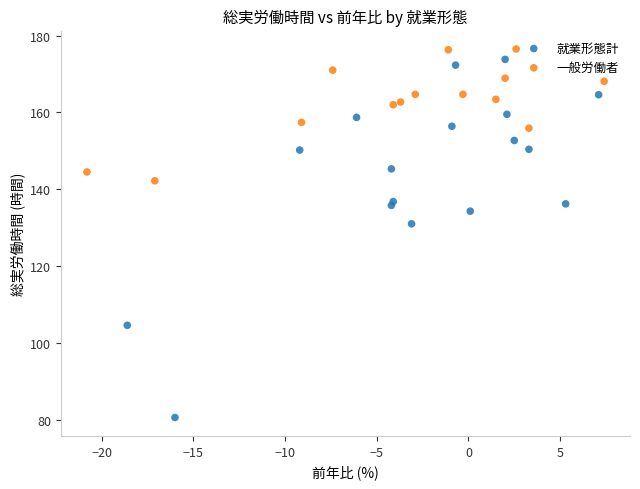

Which series has the largest Y range (max minus min)?

就業形態計